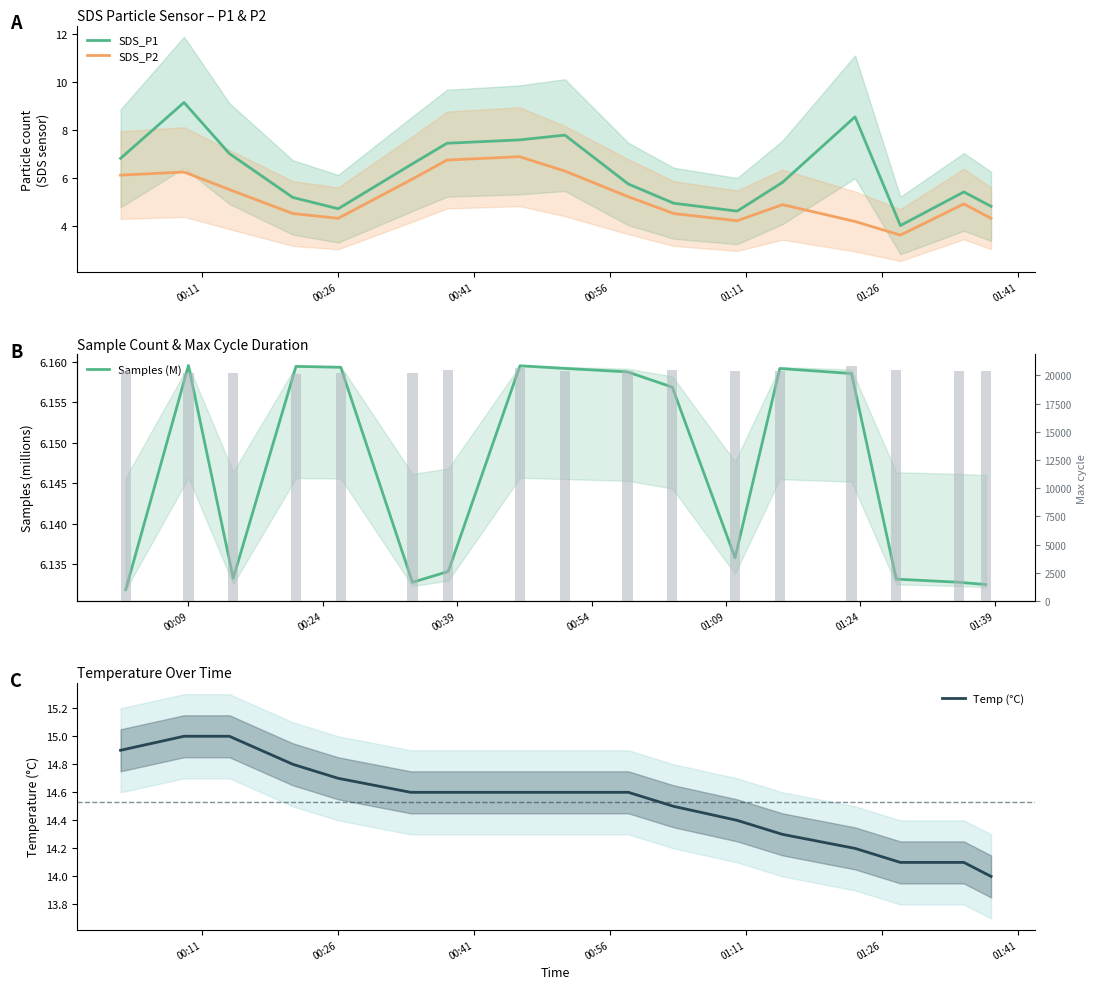

What is the maximum value for SDS_P1?

9.1